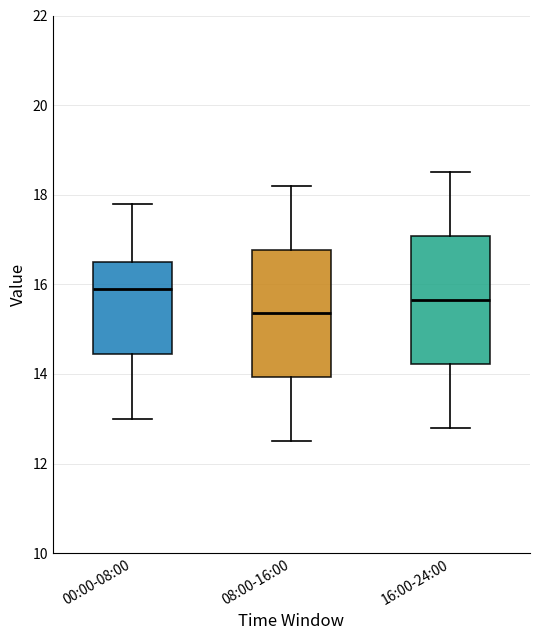

Which box has the highest median line?

00:00-08:00